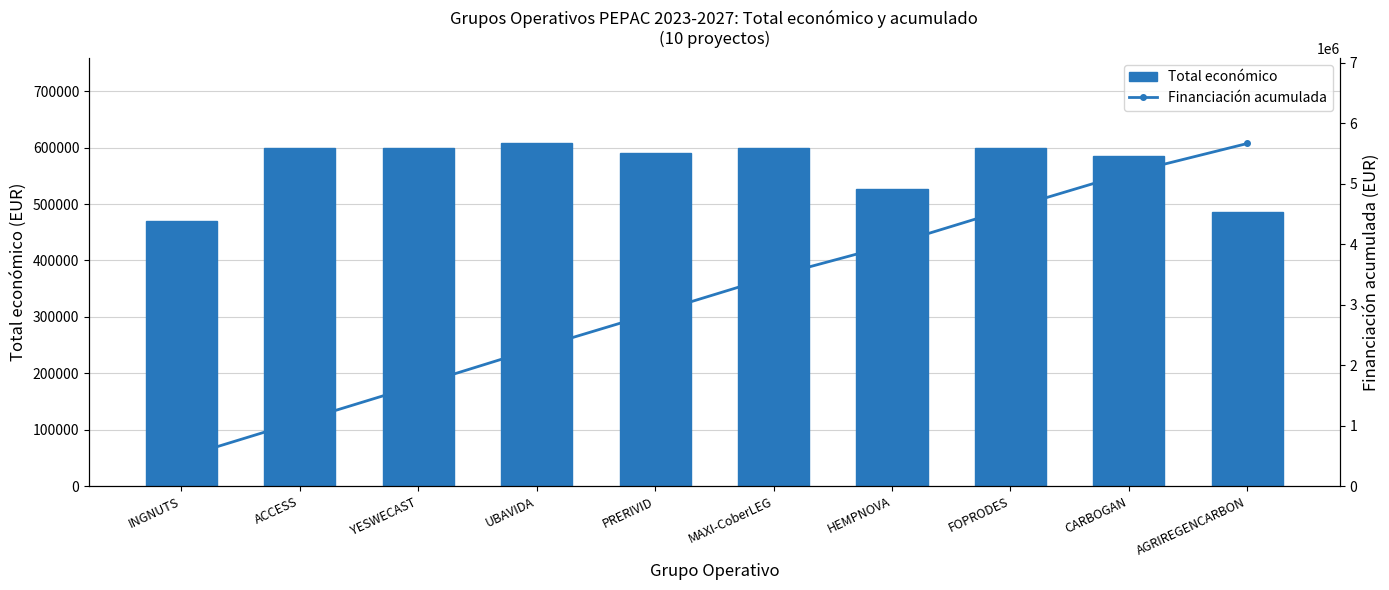

Where does the Total económico series first go above 598609?

ACCESS